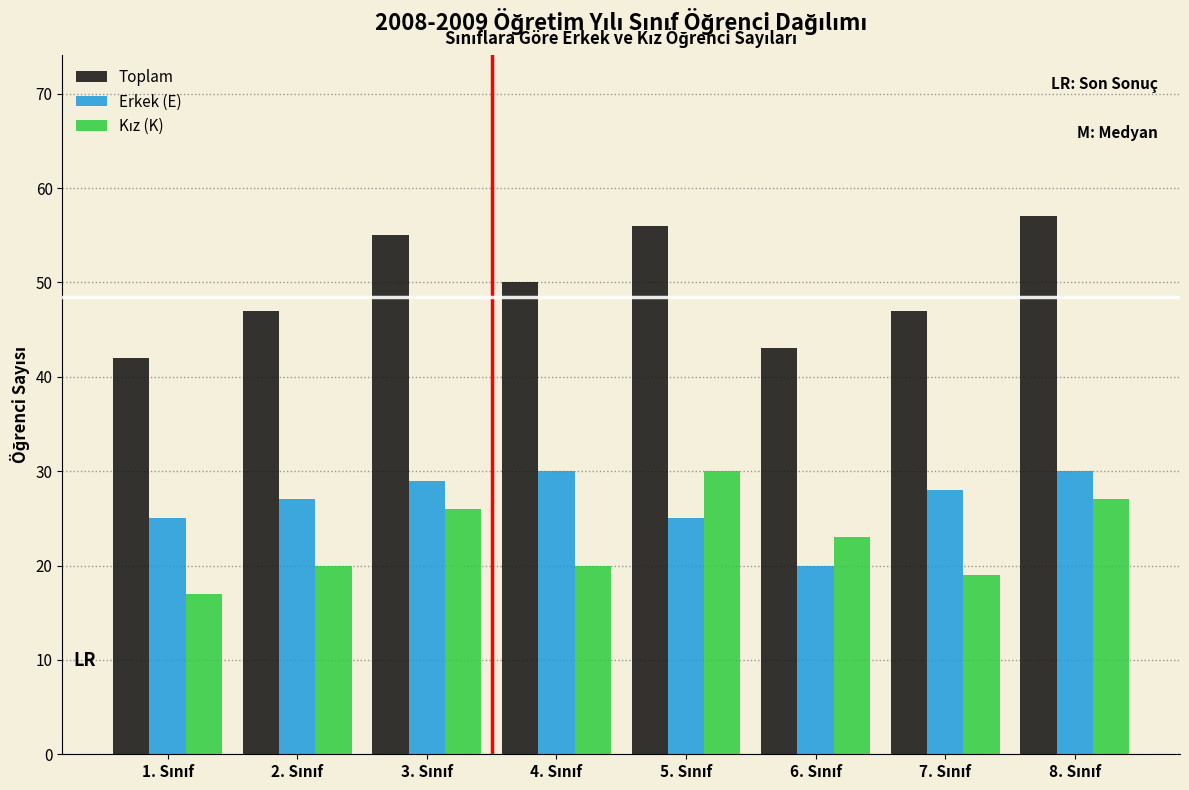

What is the difference between the second highest and minimum values in the Erkek (E) series?

10